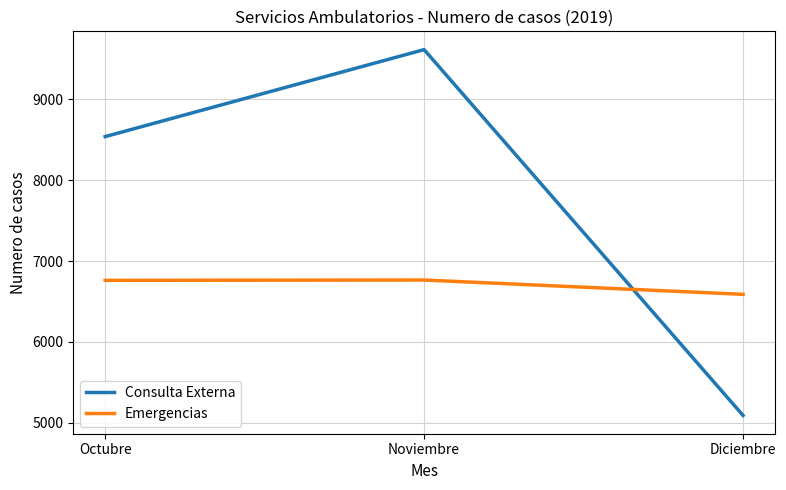

Which series has the largest total across all categories?

Consulta Externa